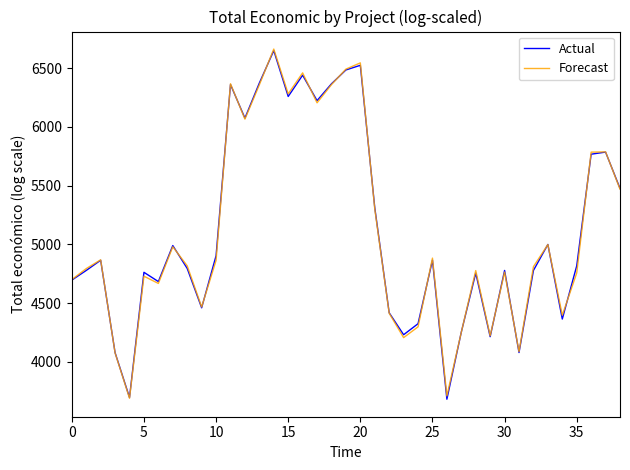

What is the minimum value for Actual?

3681.7